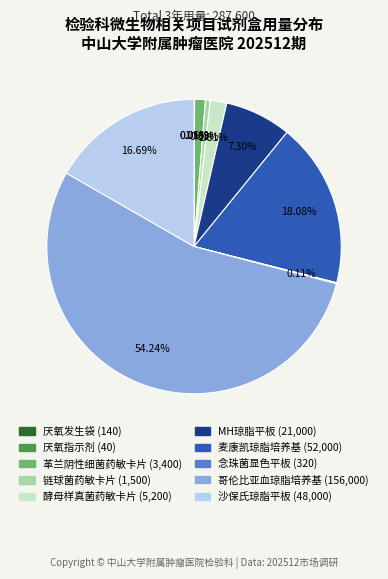

What is the largest slice in the pie chart?

哥伦比亚血琼脂培养基